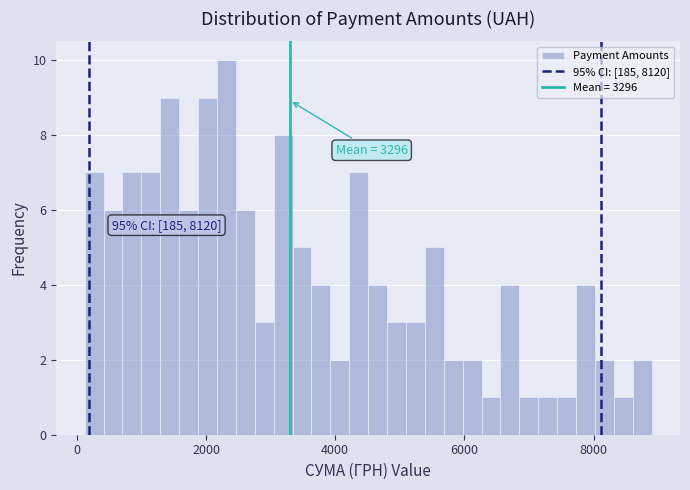

Read against the x-axis, roughly where is the centre of the tallest bar?

2400